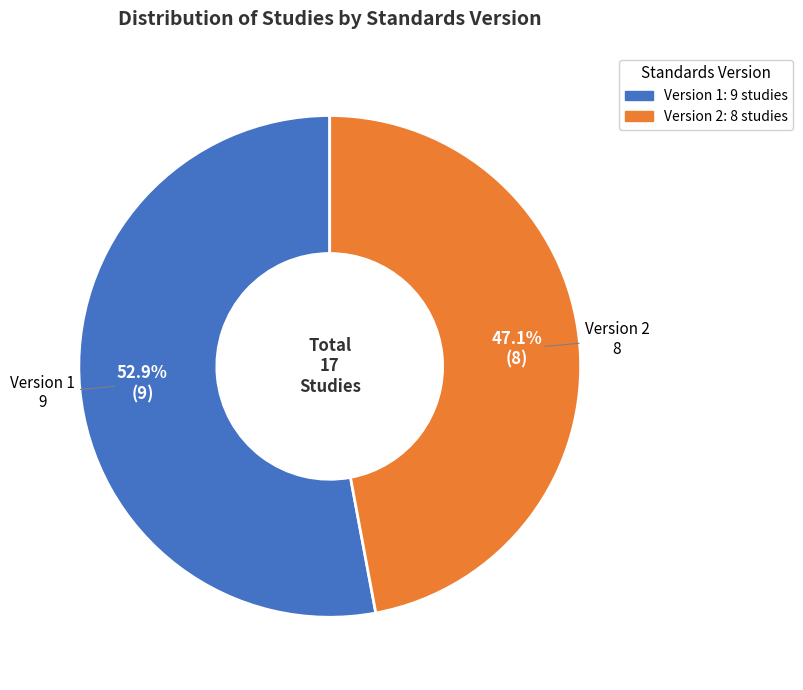

How many segments does this pie chart have?

2